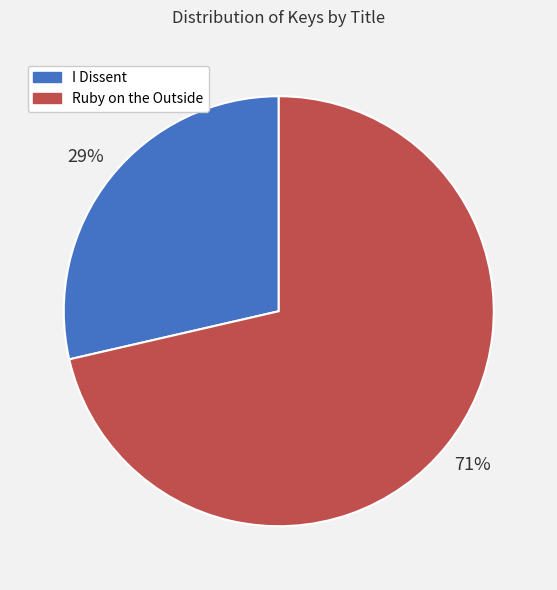

Rank the categories by value from lowest to highest.

I Dissent, Ruby on the Outside